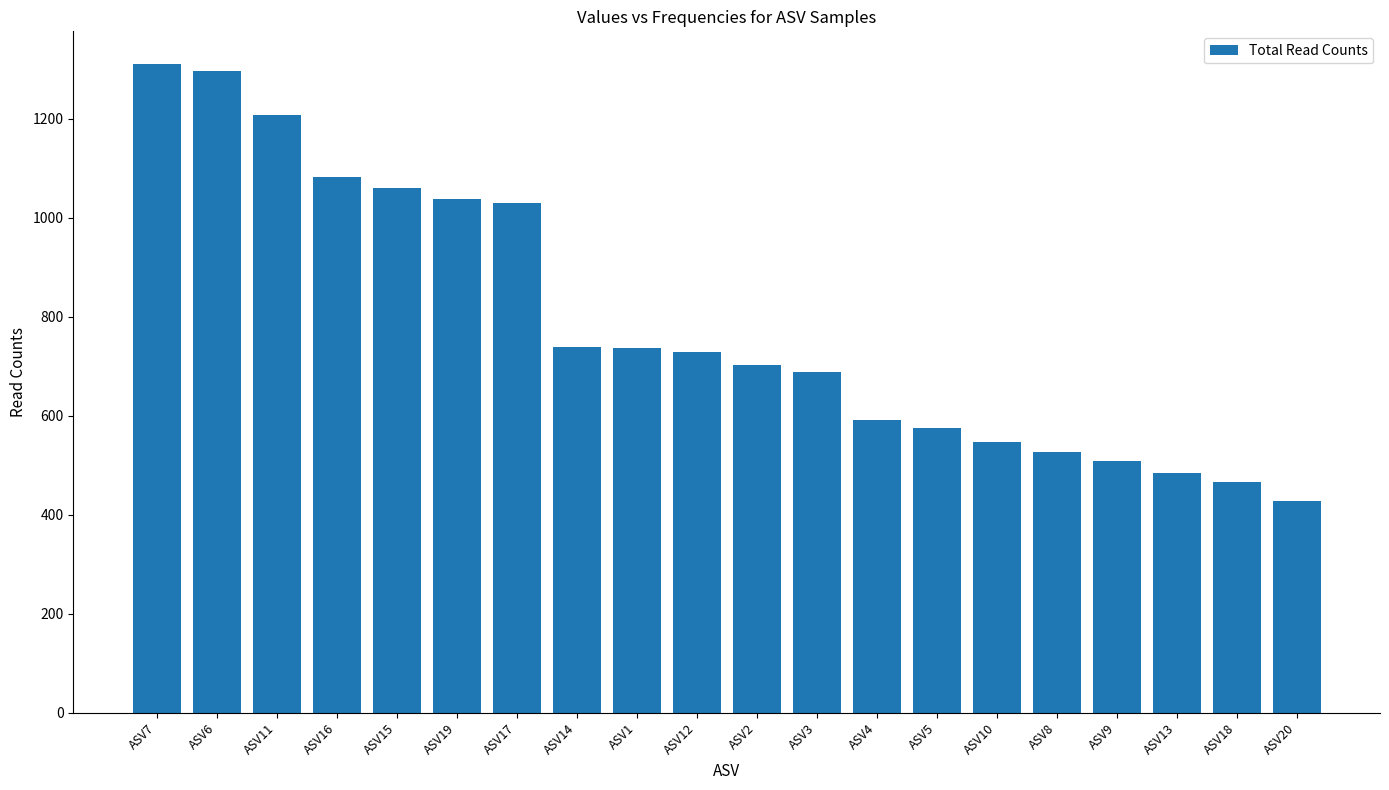

How many data points are less than 728?

10